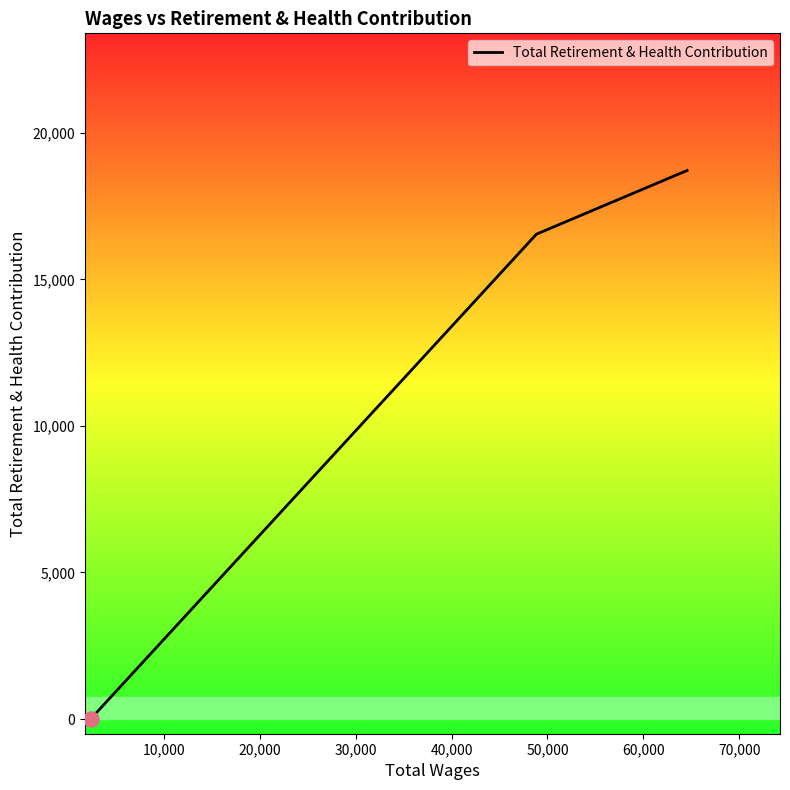

What is the greatest value displayed?

18713